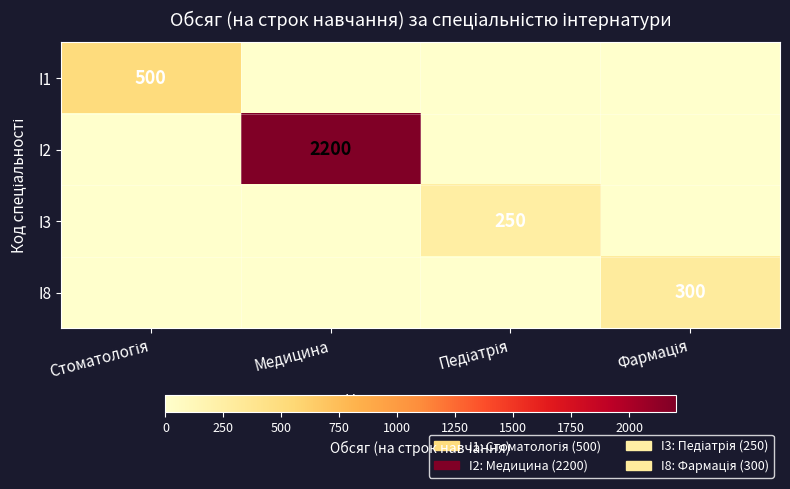

The value of I2 at Медицина is 2200. True or false?

True